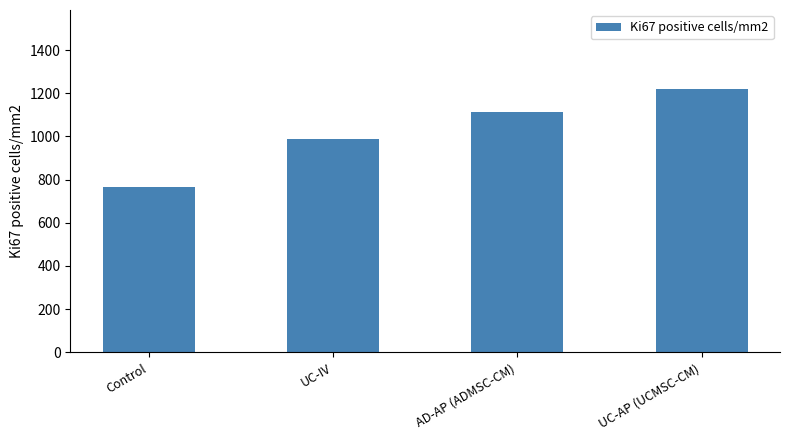

What is the label of the 2nd bar from the right?

AD-AP (ADMSC-CM)